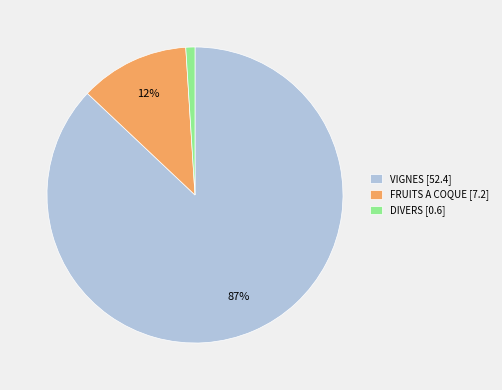

What is the largest slice in the pie chart?

VIGNES [52.4]